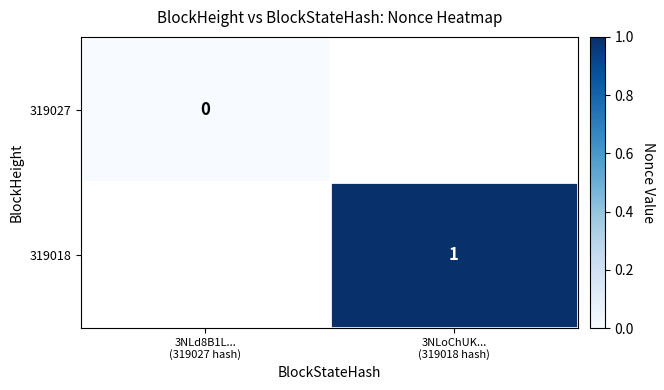

Rank the series by their average value, from highest to lowest.

319027, 319018